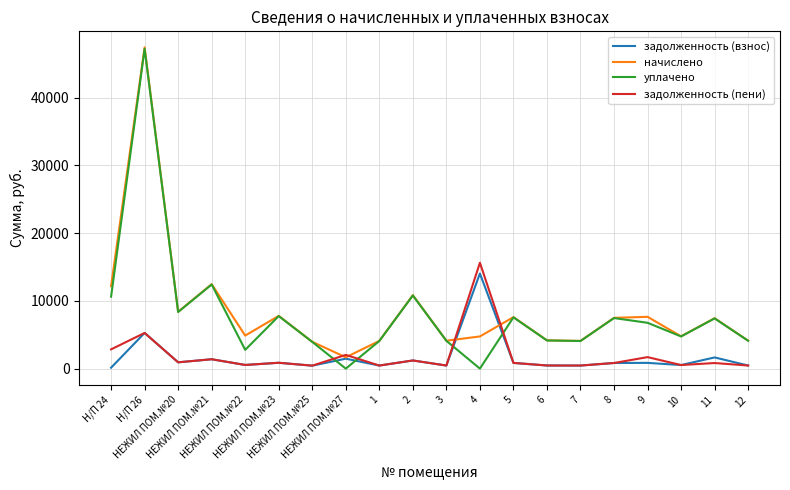

Which series has the largest range (max minus min)?

уплачено